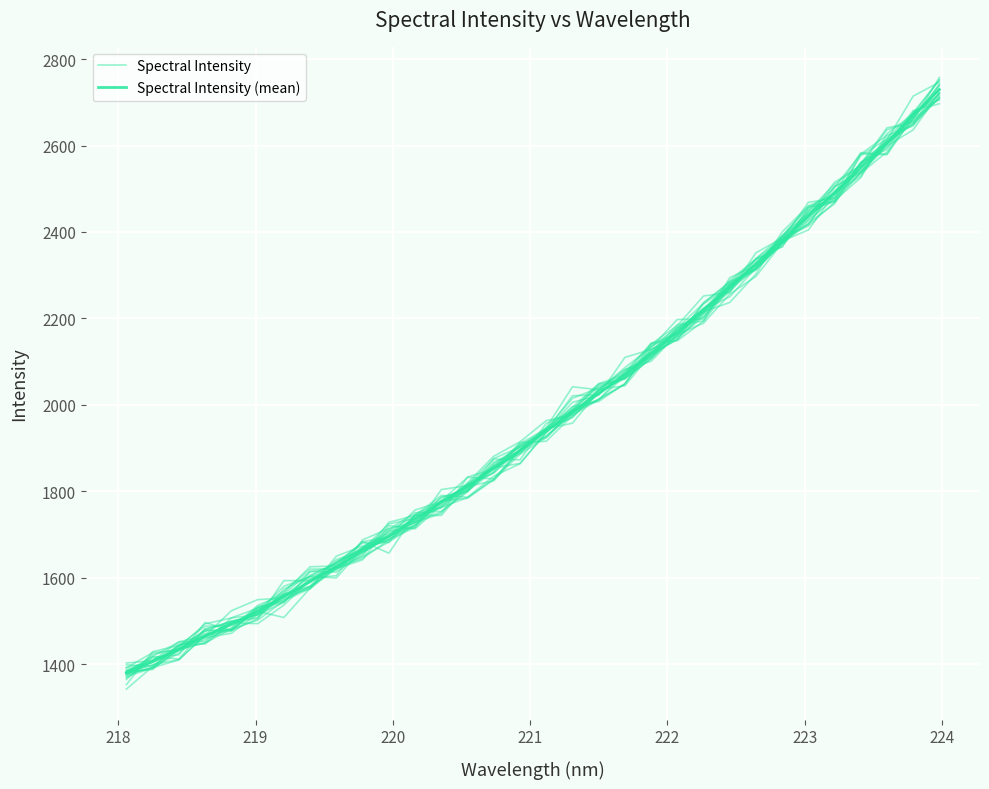

Rank the series by their average value, from highest to lowest.

Spectral Intensity (mean), Spectral Intensity